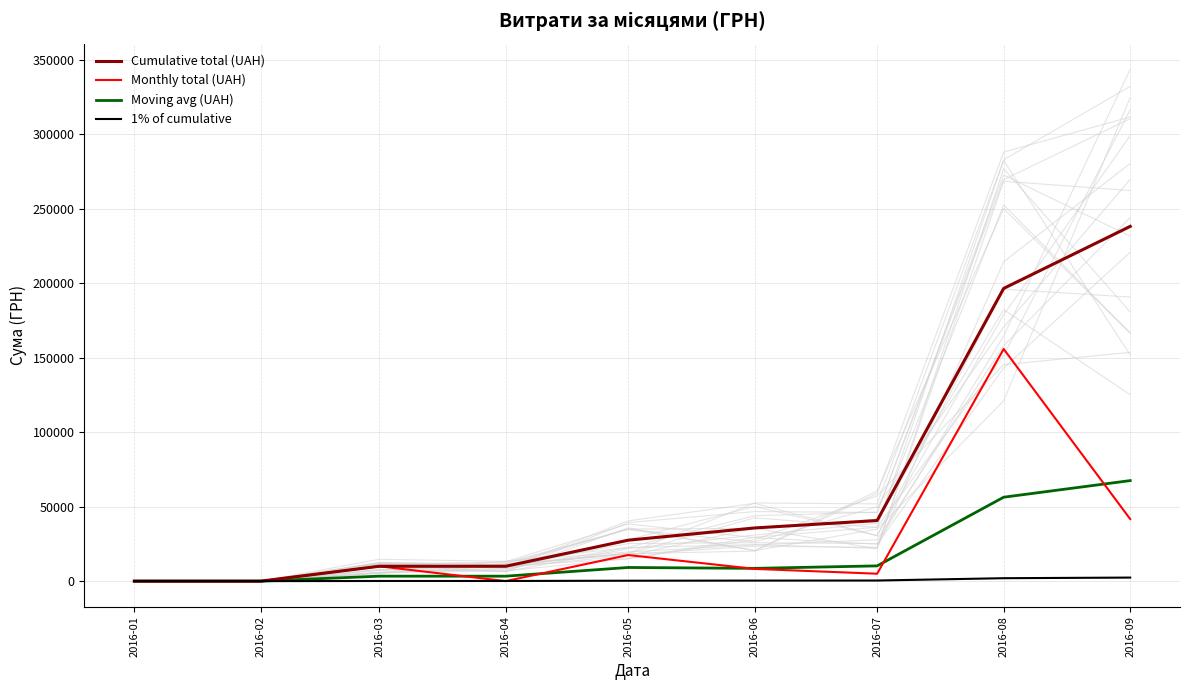

Which series has the largest total across all categories?

Cumulative total (UAH)